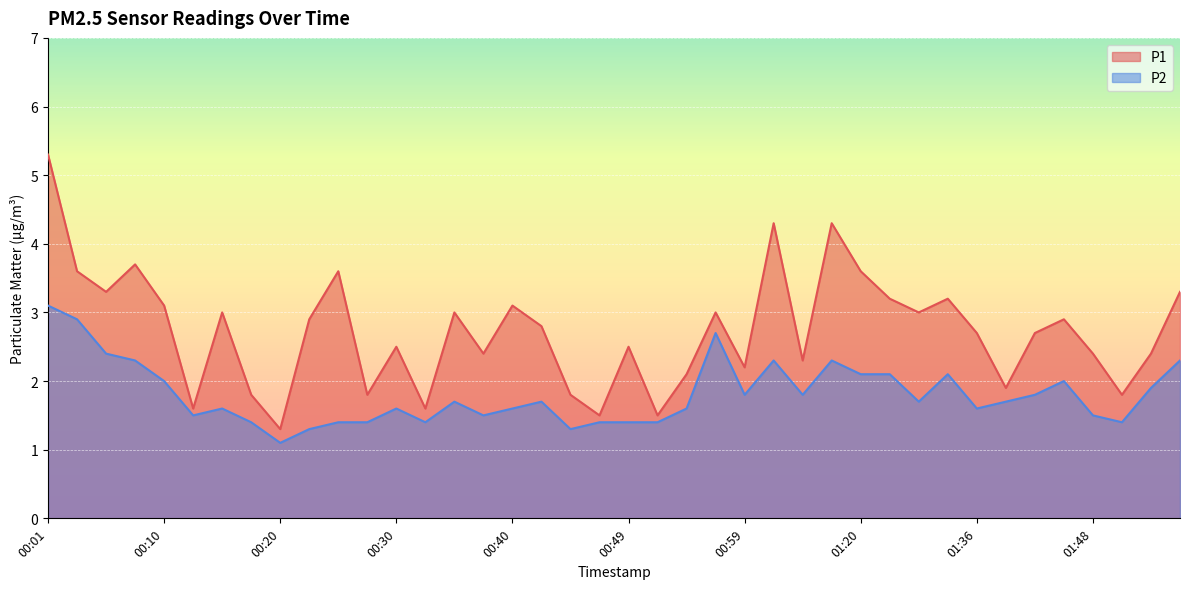

What is the lowest value of the P2 series?

1.1